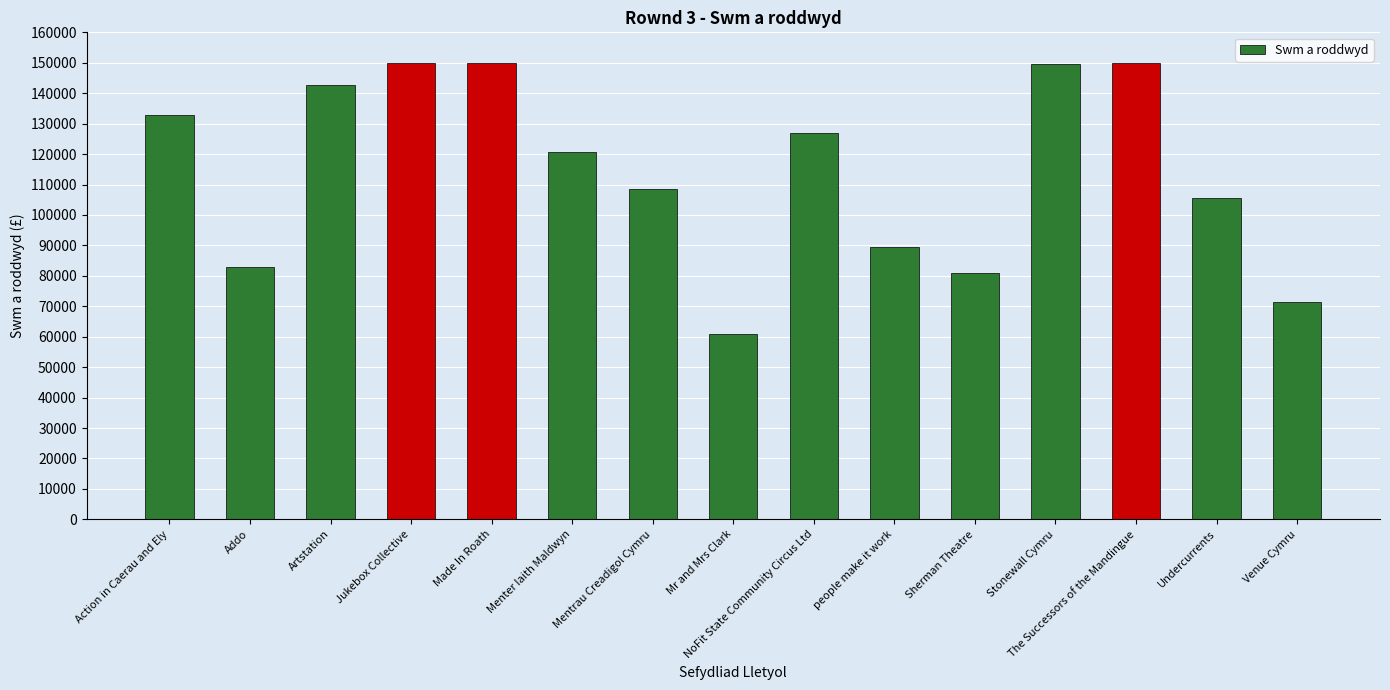

What is the sum of the values at Sherman Theatre and Made In Roath?

230840